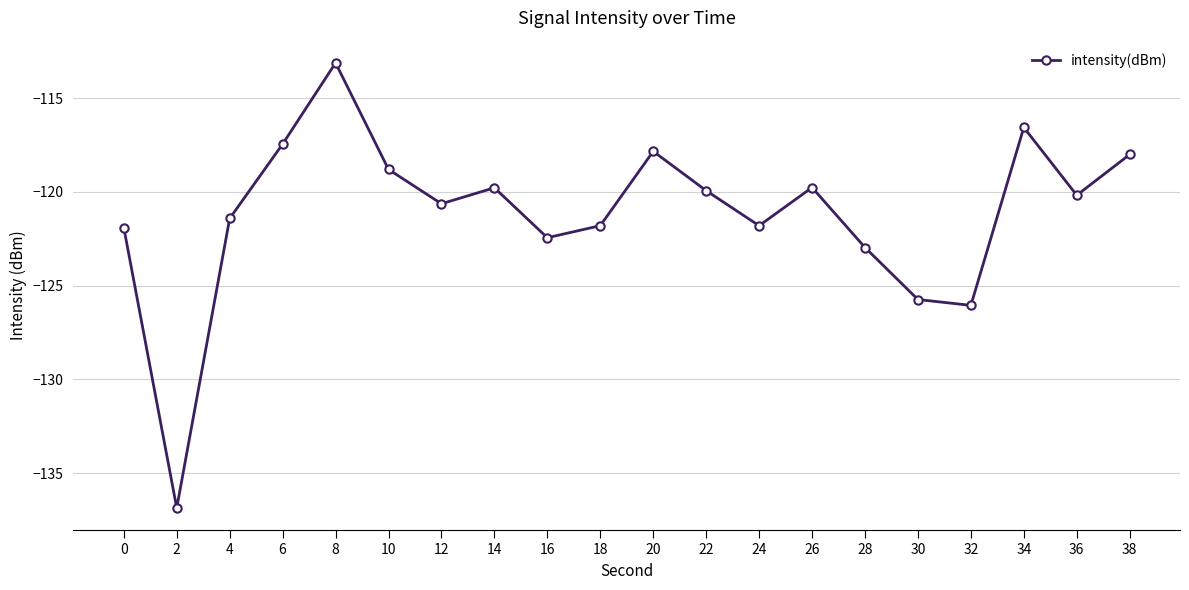

What is the difference between the maximum and second lowest values?

12.9